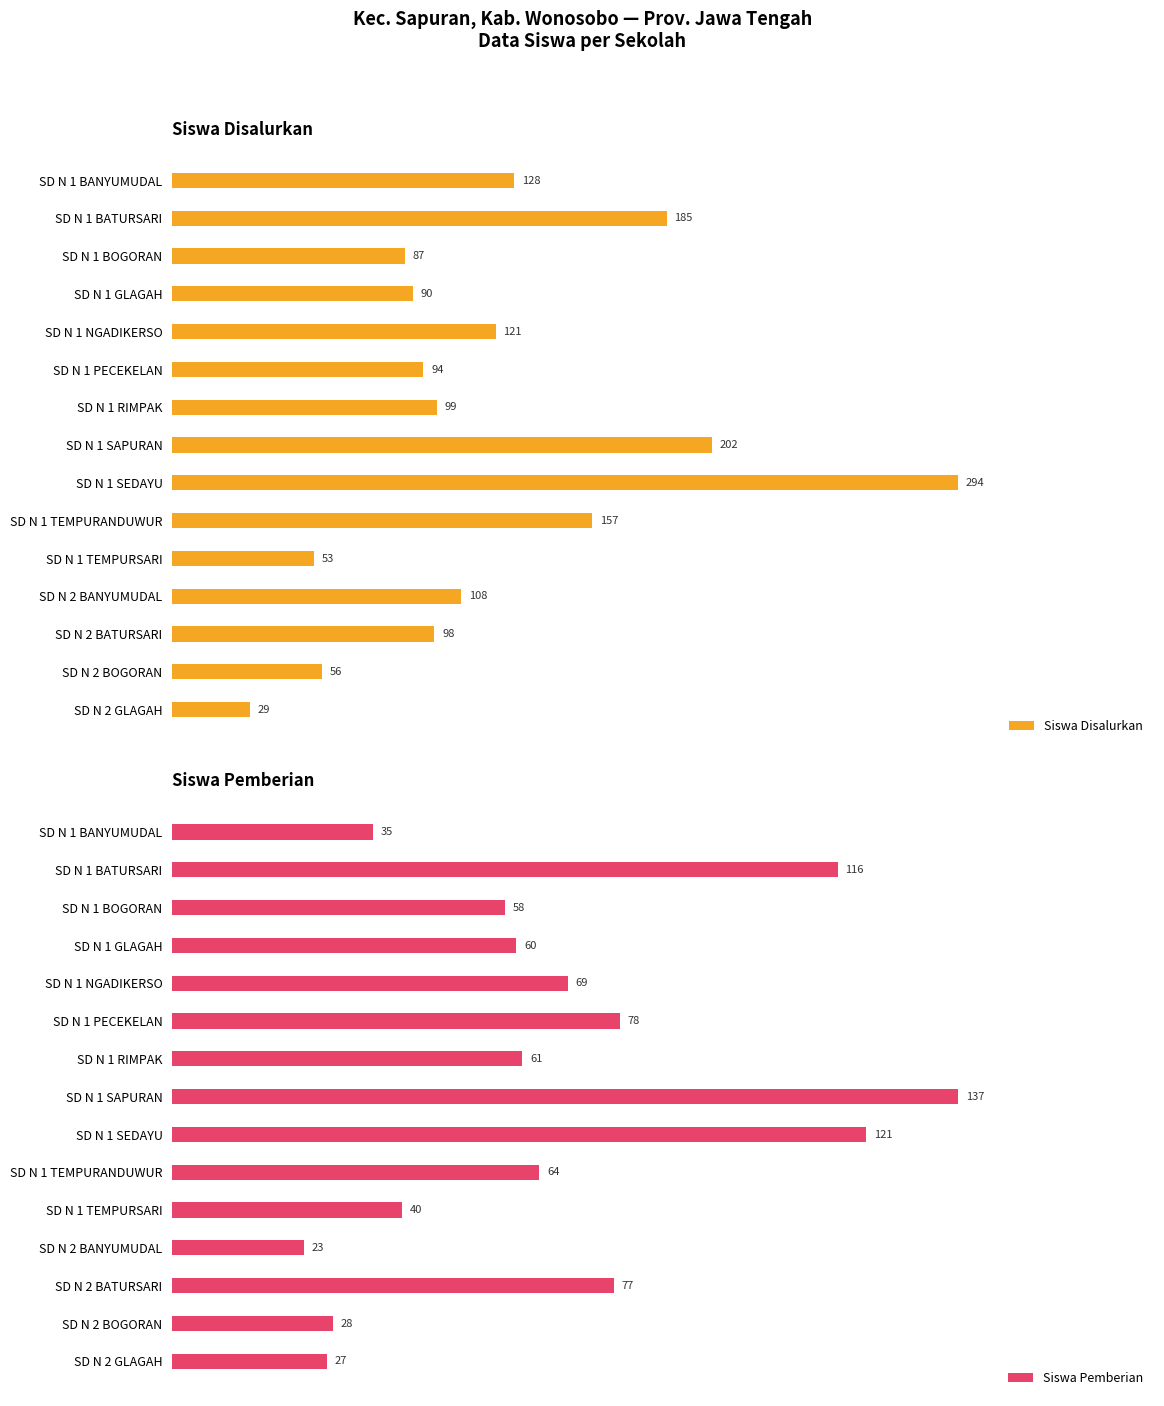

List the labels in order of Siswa Pemberian value, smallest first.

SD N 2 BANYUMUDAL, SD N 2 GLAGAH, SD N 2 BOGORAN, SD N 1 BANYUMUDAL, SD N 1 TEMPURSARI, SD N 1 BOGORAN, SD N 1 GLAGAH, SD N 1 RIMPAK, SD N 1 TEMPURANDUWUR, SD N 1 NGADIKERSO, SD N 2 BATURSARI, SD N 1 PECEKELAN, SD N 1 BATURSARI, SD N 1 SEDAYU, SD N 1 SAPURAN